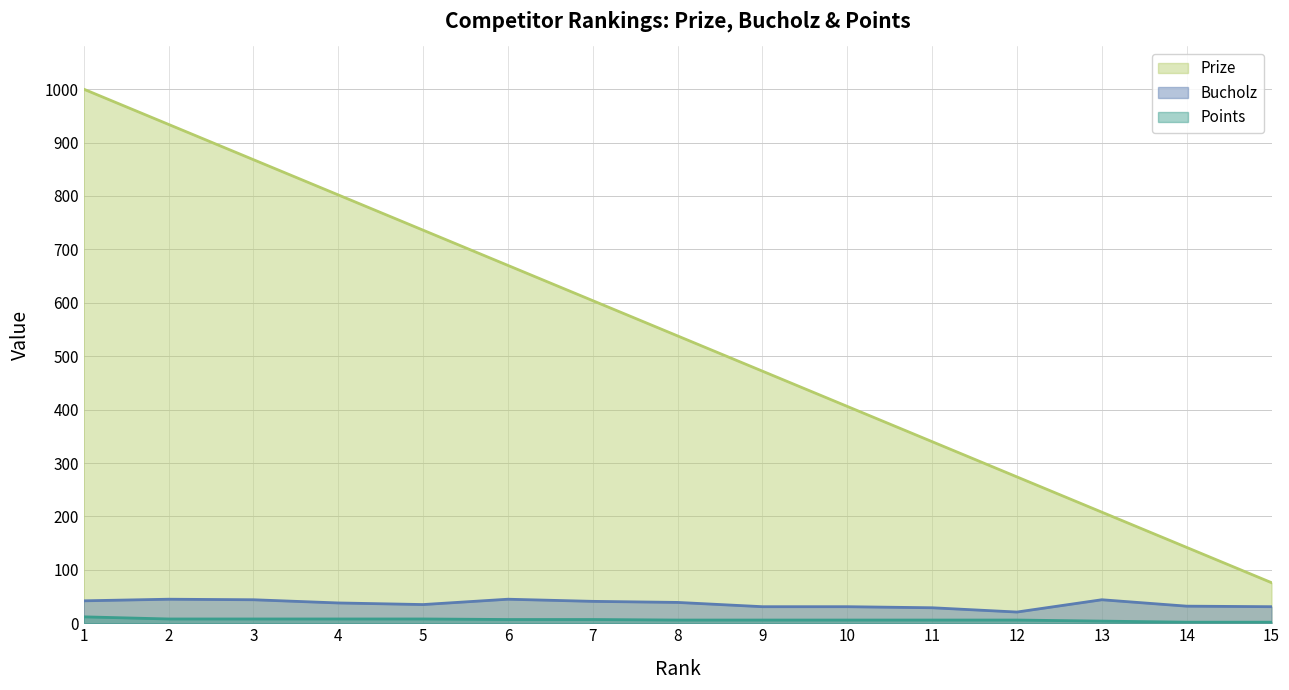

Between 9 and 11, which series saw the biggest shift?

Prize